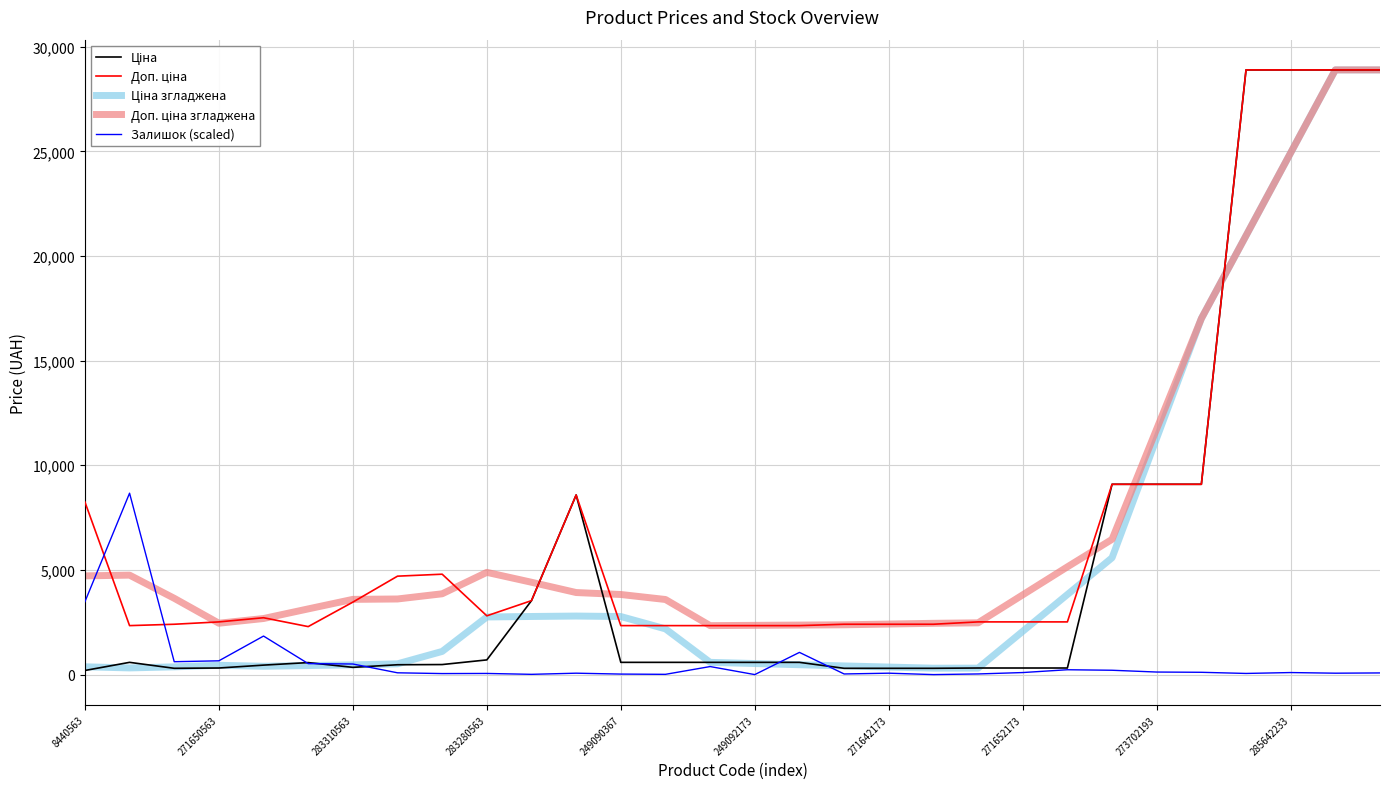

What is the greatest value displayed?

28890.3